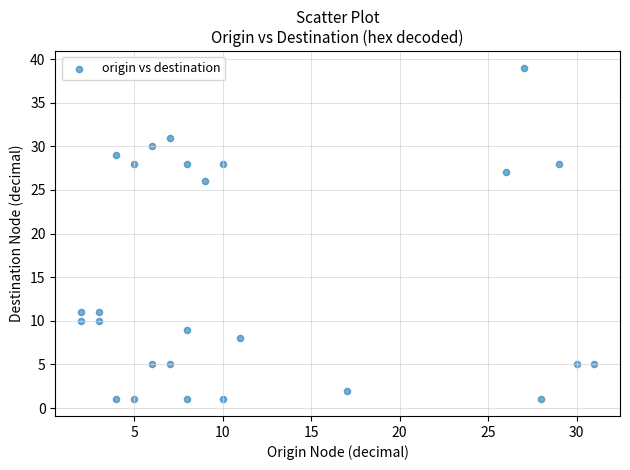

What is the range of Y values (max minus min)?

38